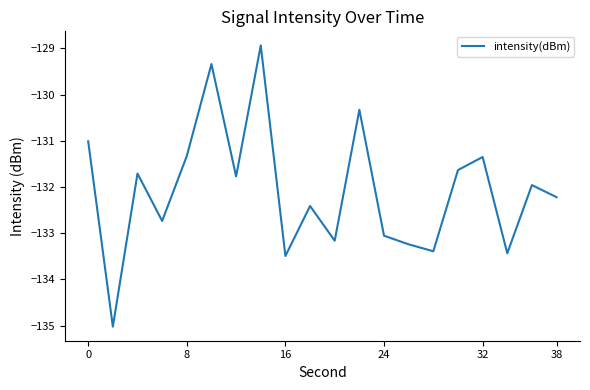

What is the minimum value shown in the chart?

-135.0